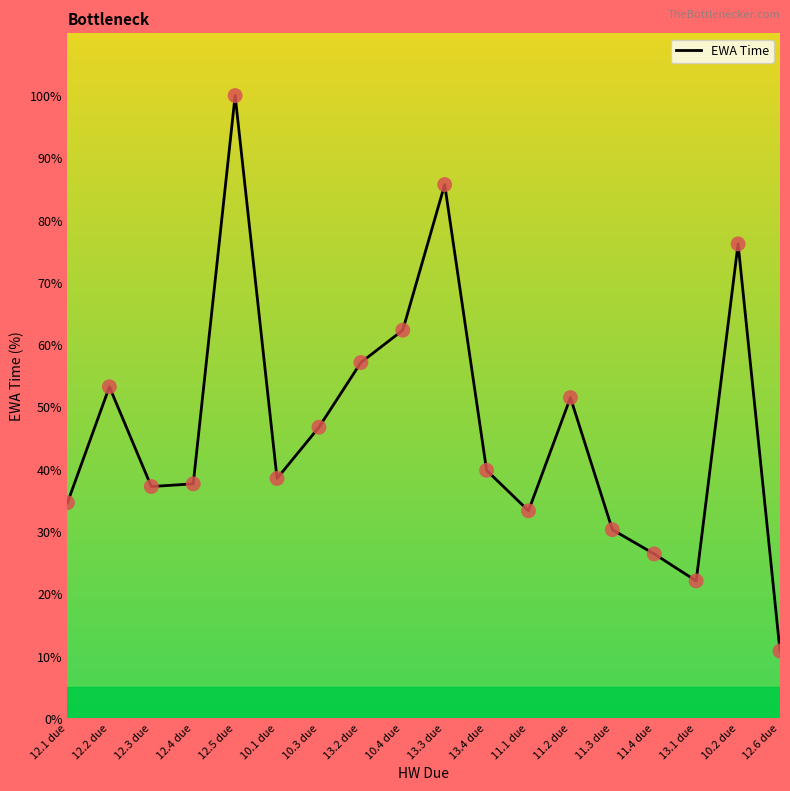

Which has a higher value, 11.3 due or 13.1 due?

11.3 due